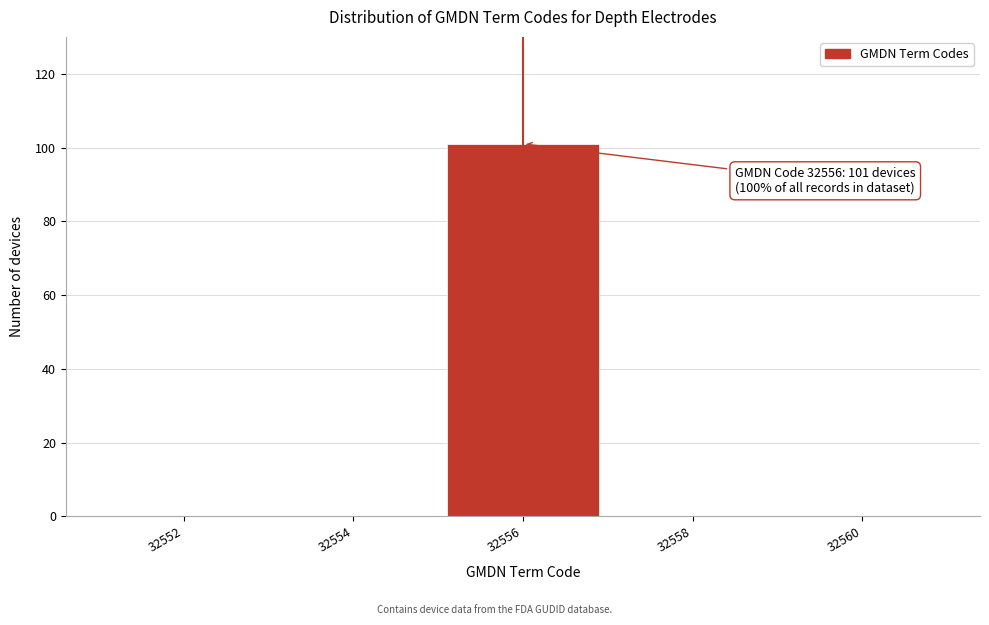

Reading right to left, list all the values displayed in this chart.

32560=0	32558=0	32556=101	32554=0	32552=0